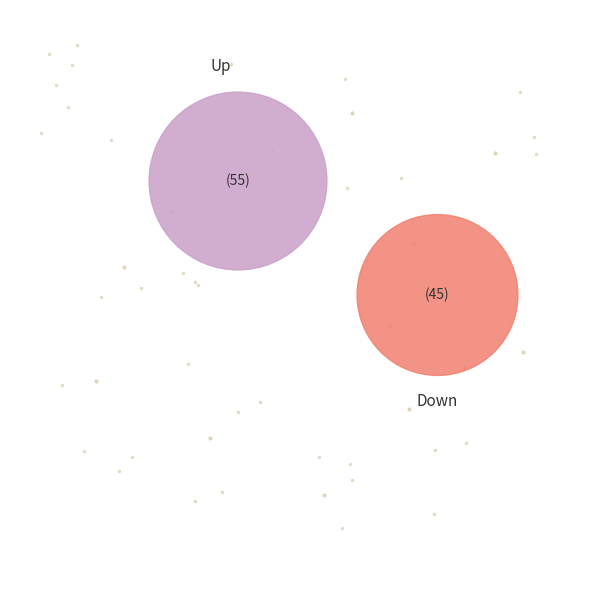

Which slice is the smallest?

down